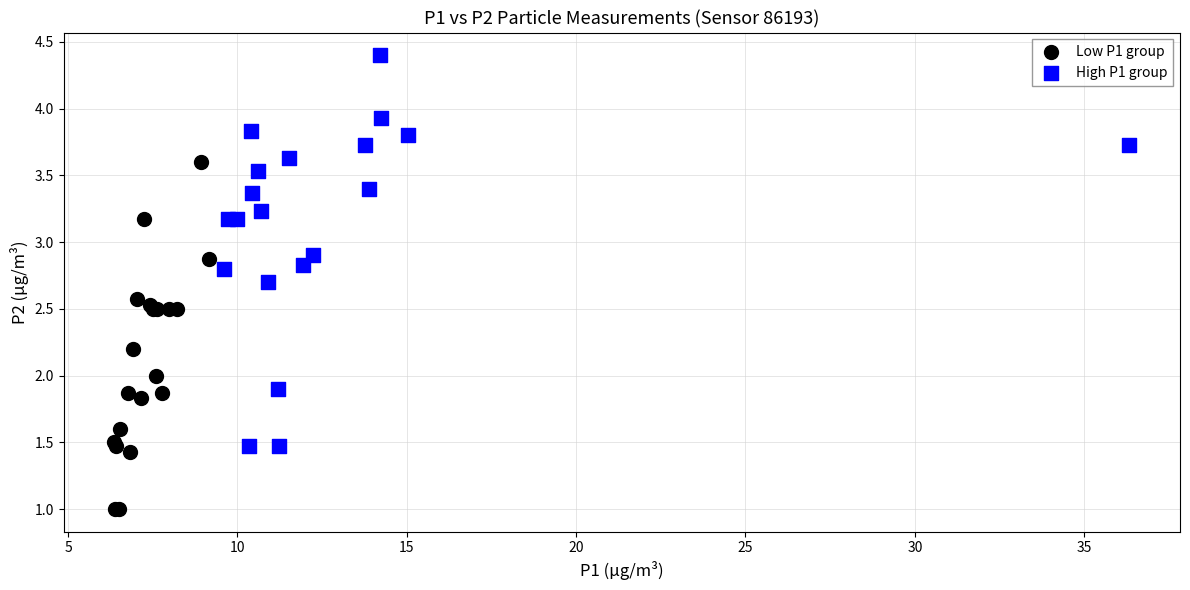

Which series contains the lowest Y value?

Low P1 group